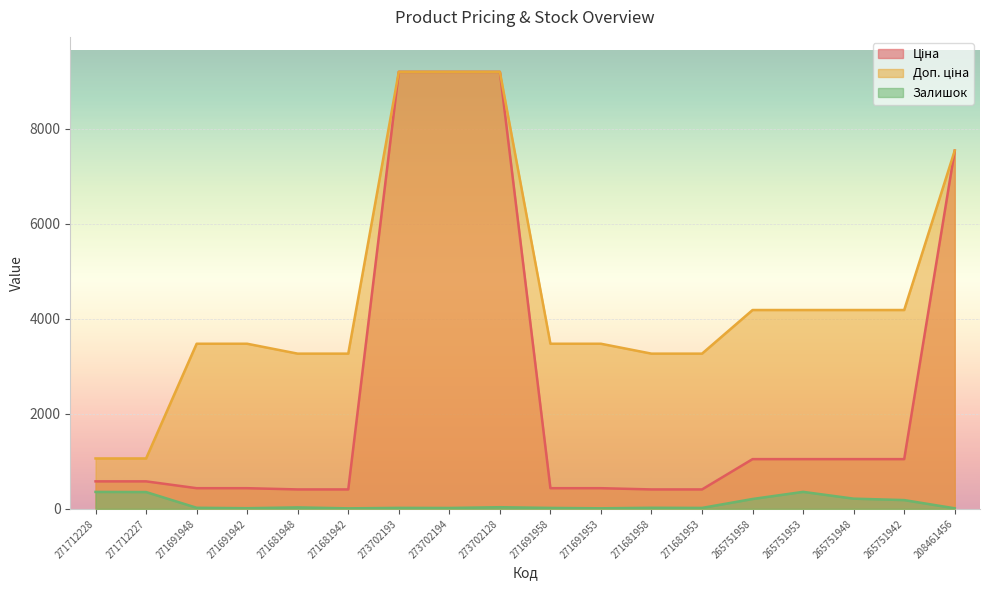

At which label does Доп. ціна first exceed 3474?

271691948